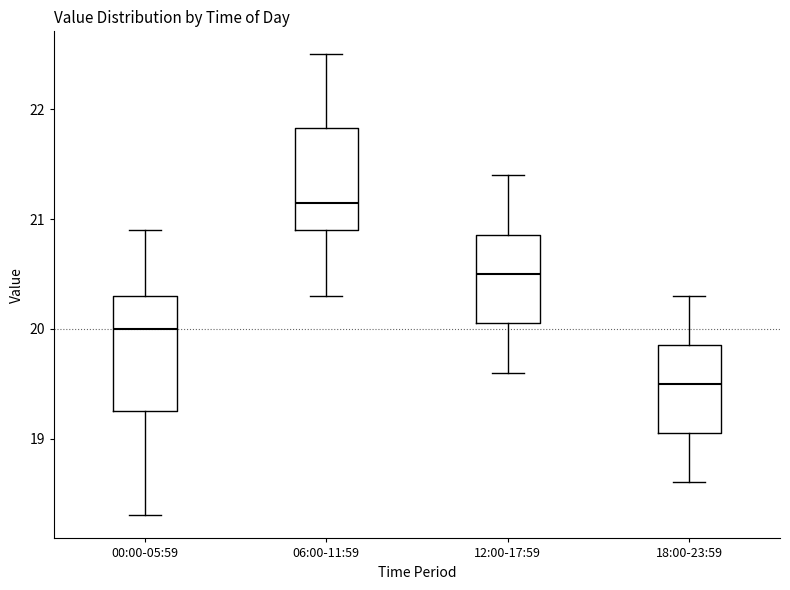

Which box is the tallest, from its lower edge to its upper edge?

00:00-05:59